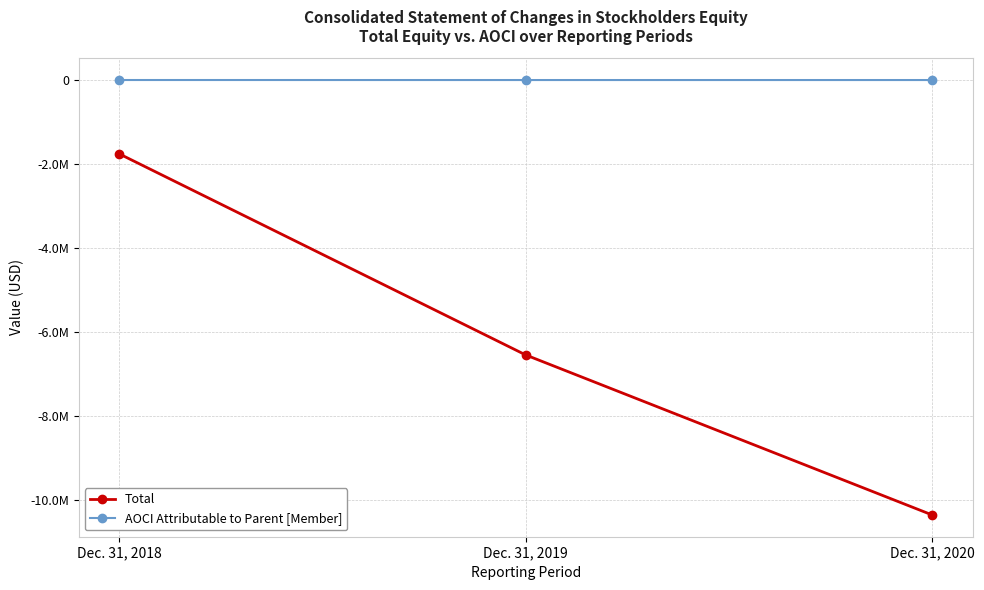

List the series in order of their peak value, highest first.

AOCI Attributable to Parent [Member], Total